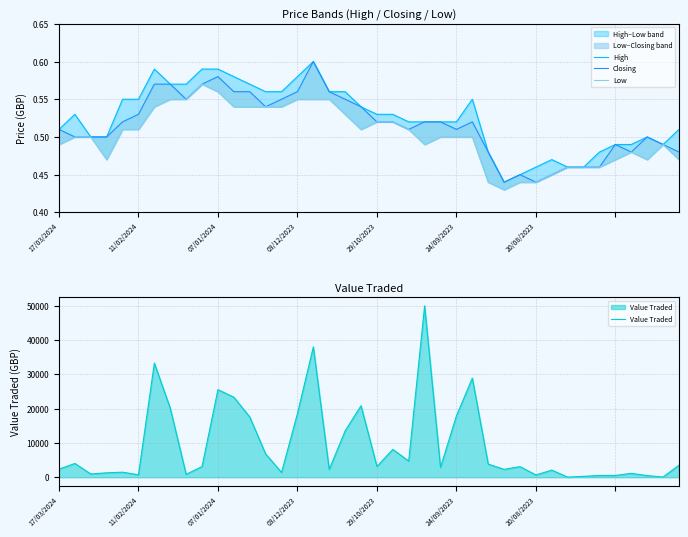

The value of Low at 36 is 0.5. True or false?

True